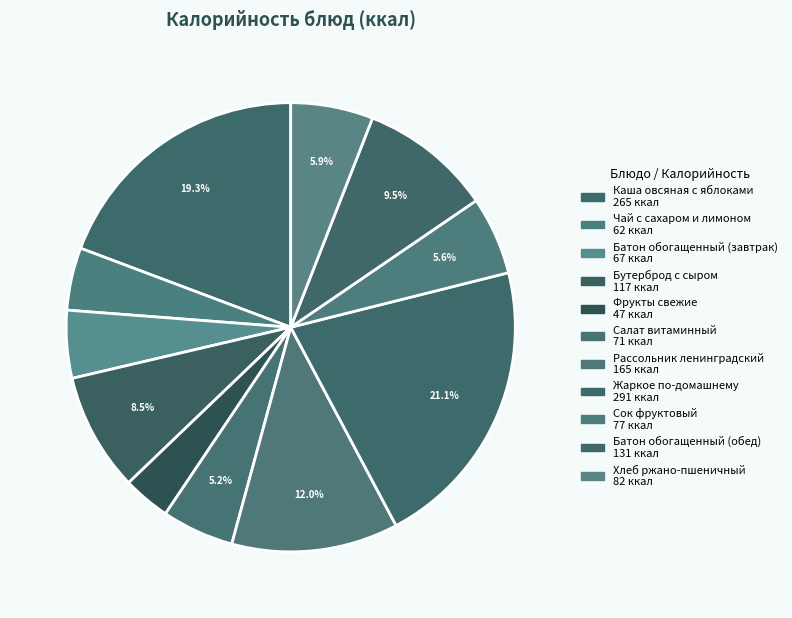

Which slice is the largest?

Жаркое по-домашнему